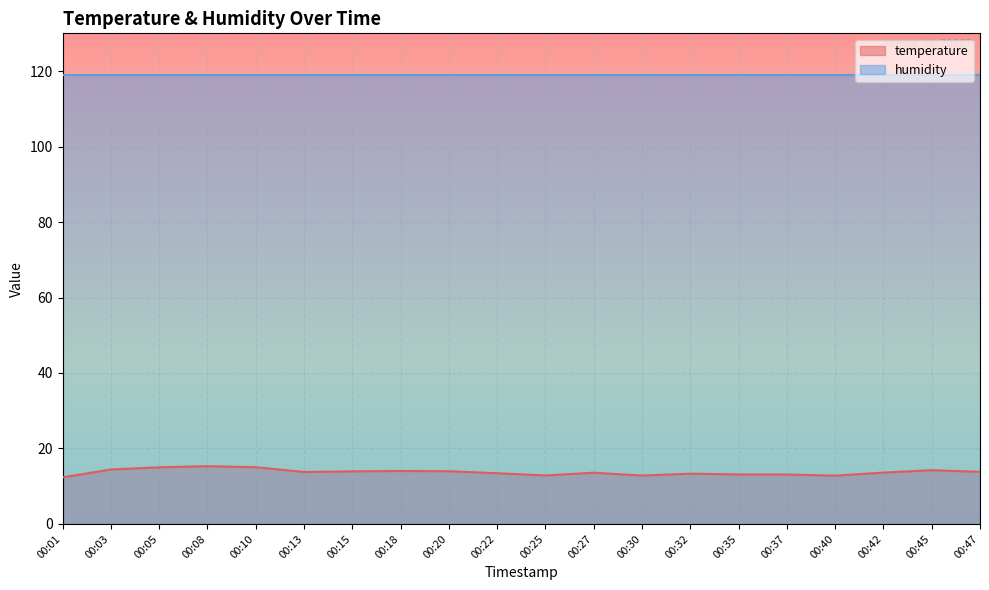

List the labels in order of value, largest first.

00:08, 00:10, 00:05, 00:03, 00:45, 00:18, 00:20, 00:15, 00:47, 00:13, 00:42, 00:27, 00:22, 00:32, 00:35, 00:37, 00:25, 00:30, 00:40, 00:01